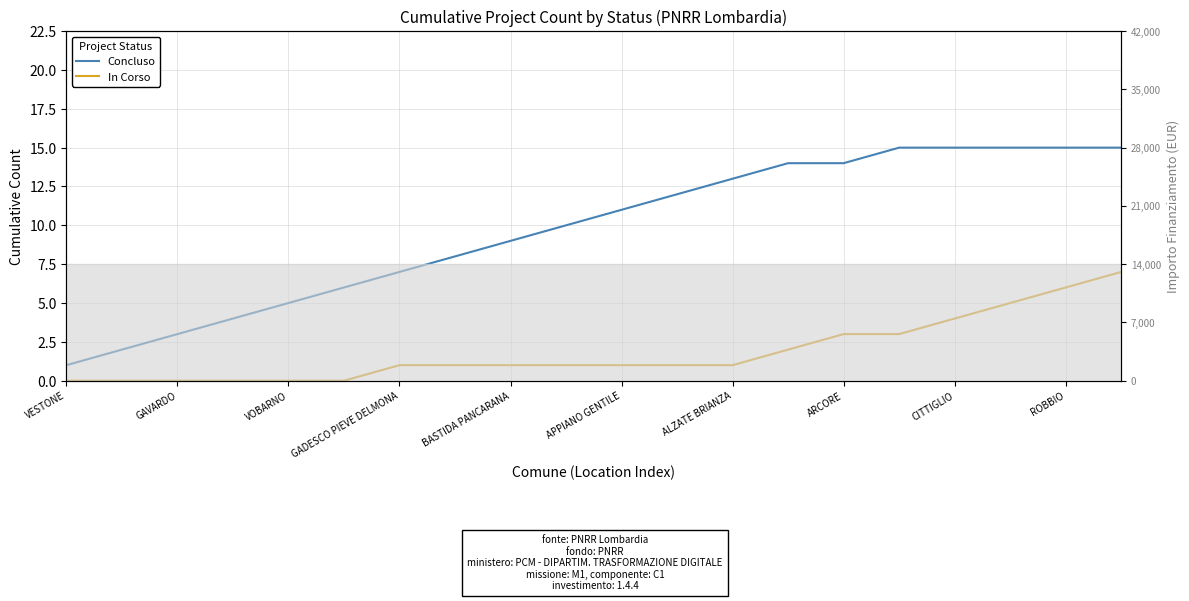

True or false: In Corso has more than 1 interior local peaks.

False